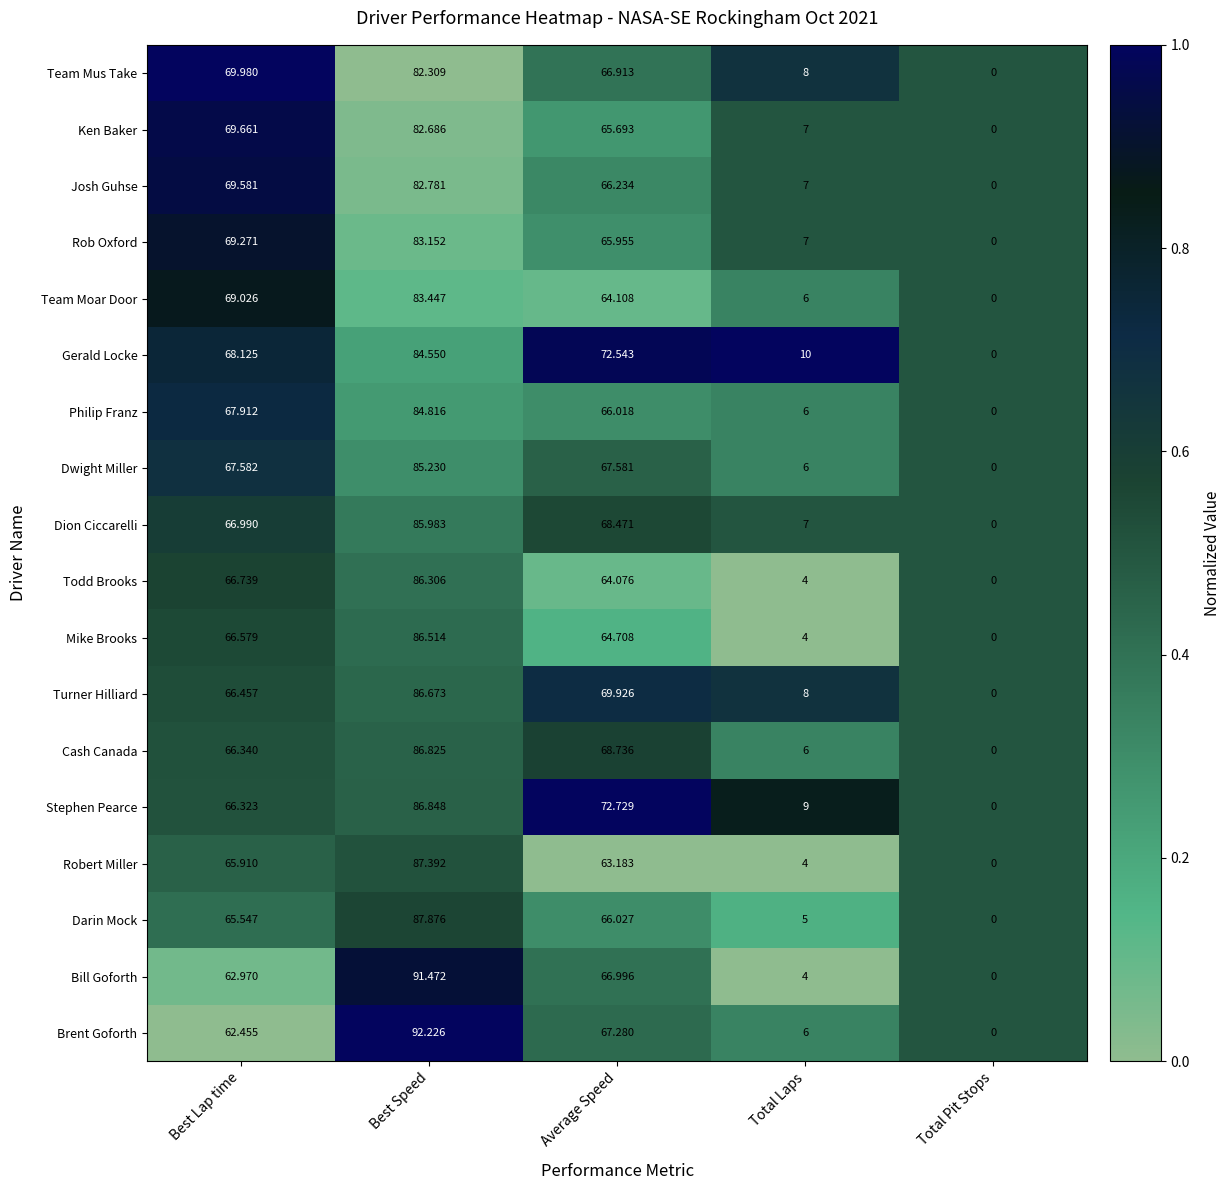

Which series has the largest total across all categories?

Gerald Locke